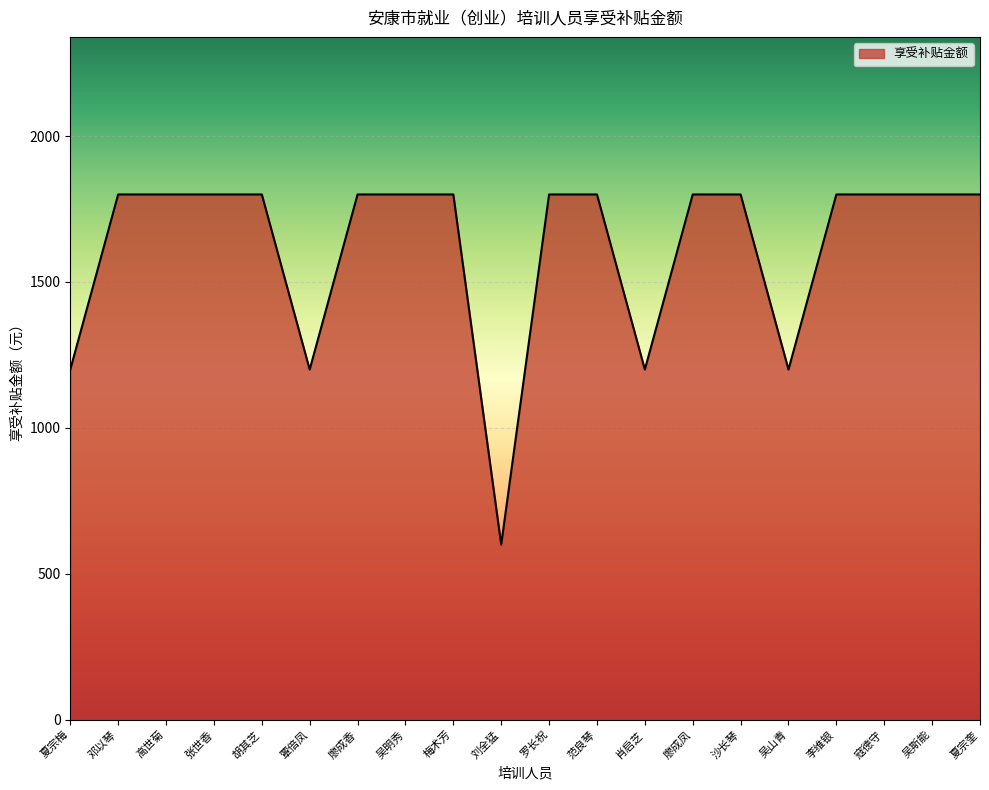

What is the maximum value shown in the chart?

1800